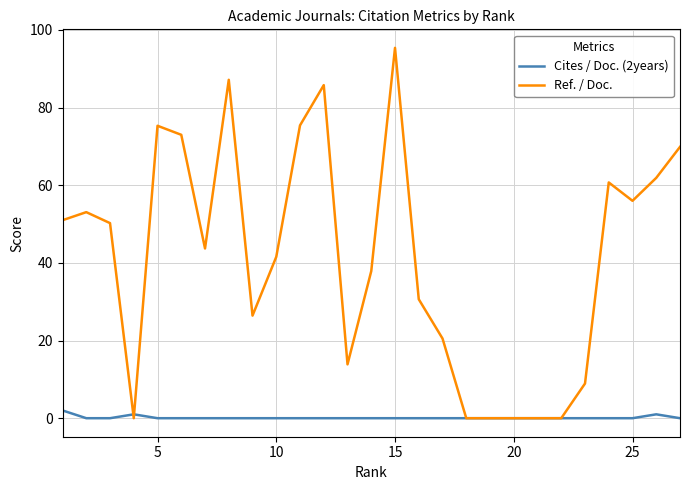

Rank the series by their maximum value, from highest to lowest.

Ref. / Doc., Cites / Doc. (2years)